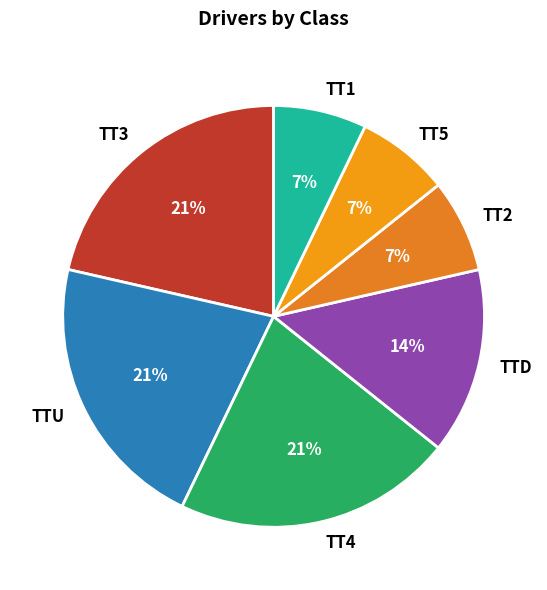

What percentage is the TT3 slice, to the nearest percent?

21%